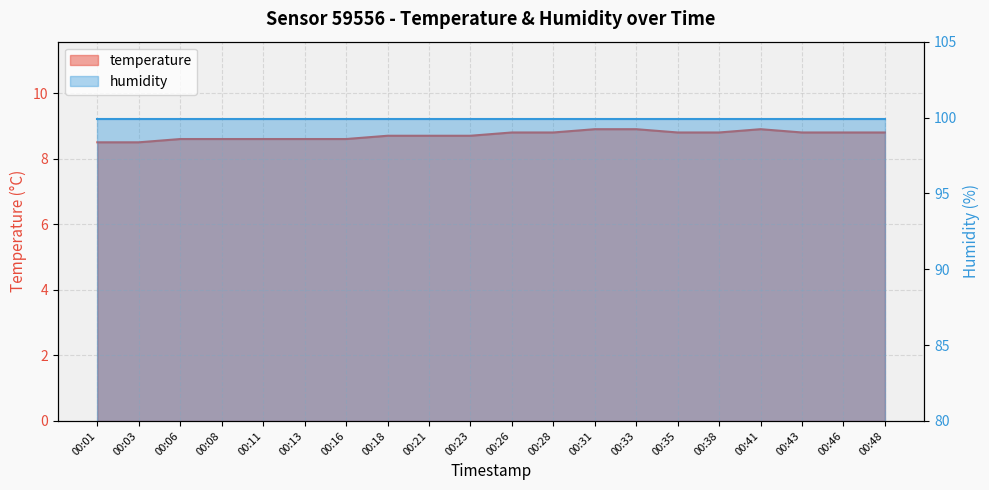

Does the chart display data point markers on the line(s)?

No